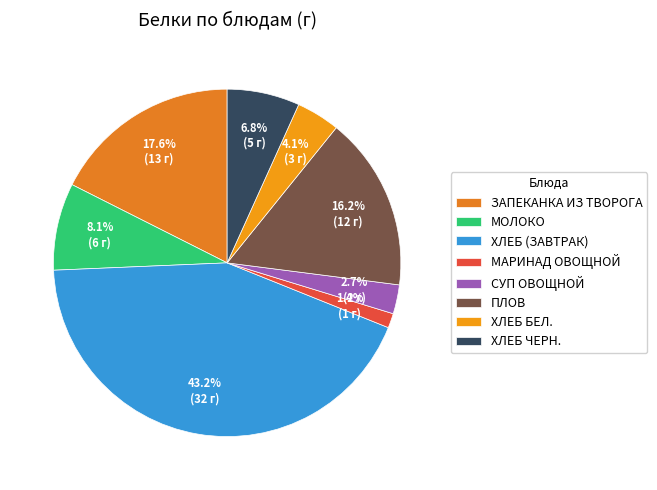

What is the largest slice in the pie chart?

ХЛЕБ (ЗАВТРАК)